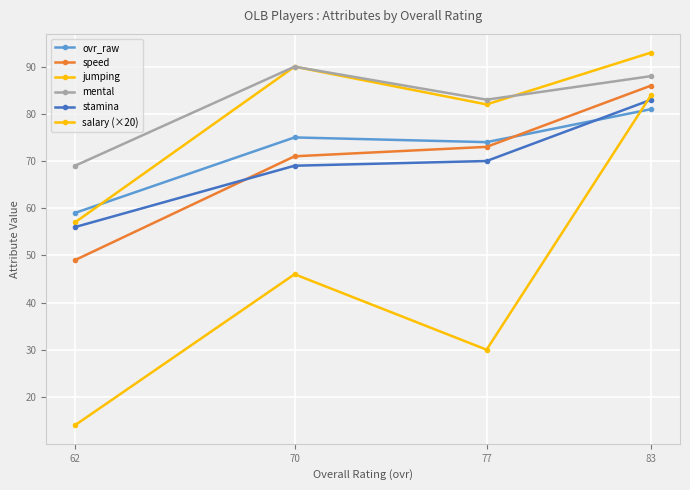

Is this an area chart (filled region under the line)?

No